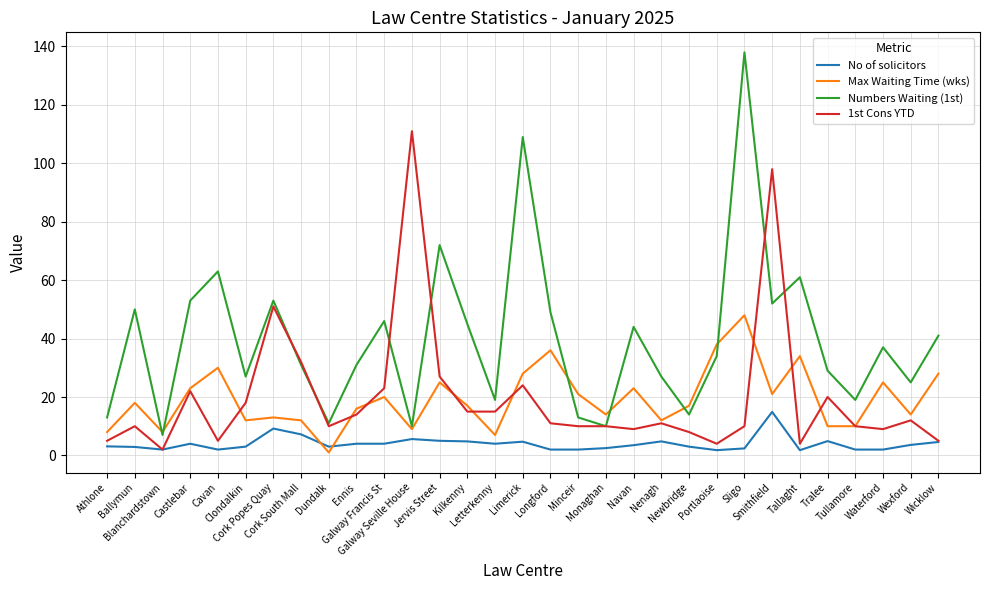

At which label does 1st Cons YTD first exceed 11?

Castlebar